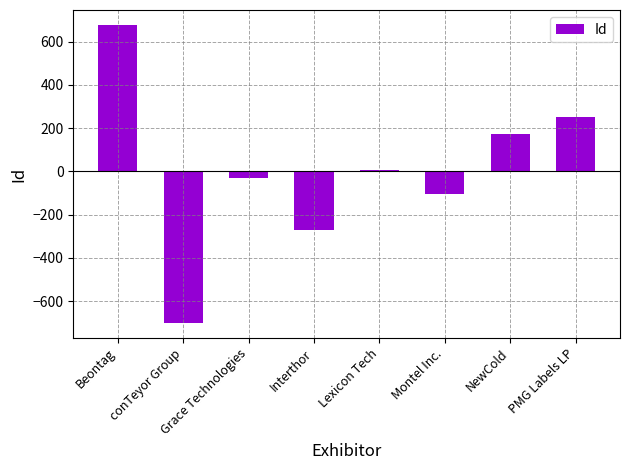

The chart shows a value of -372.9 at Interthor. True or false?

False